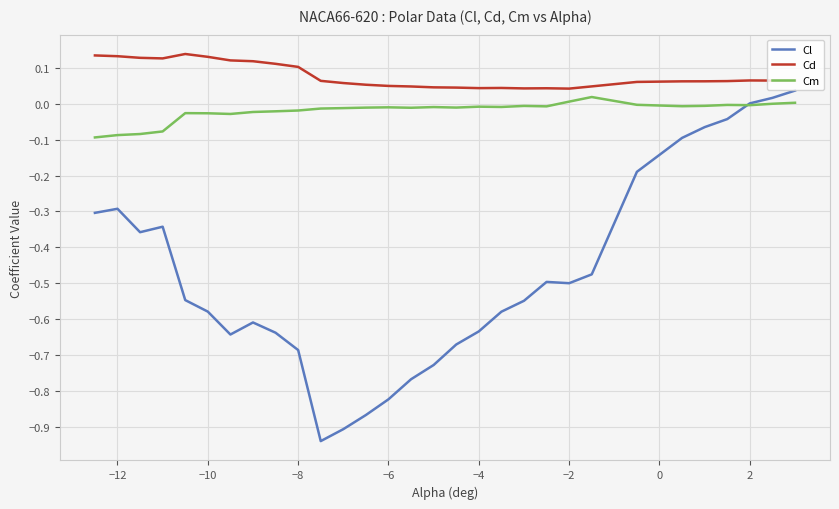

Which series has the largest total across all categories?

Cd